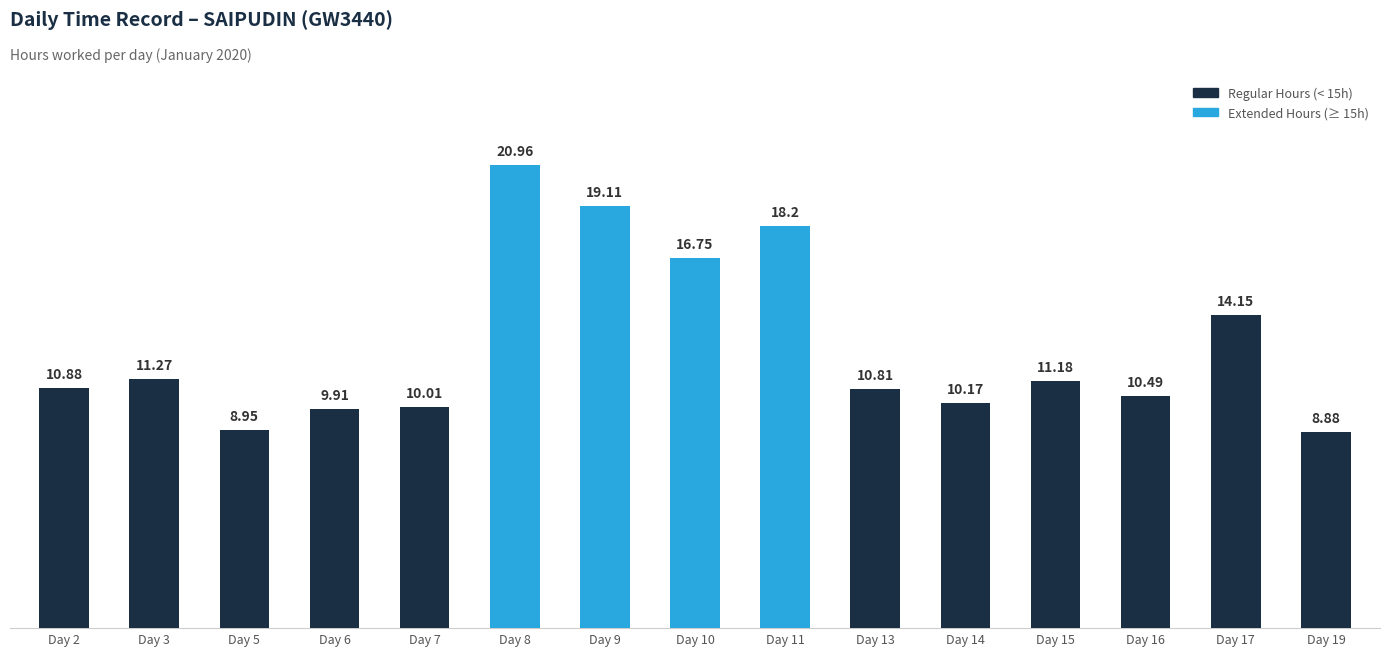

What is the difference between the maximum and minimum values?

12.1